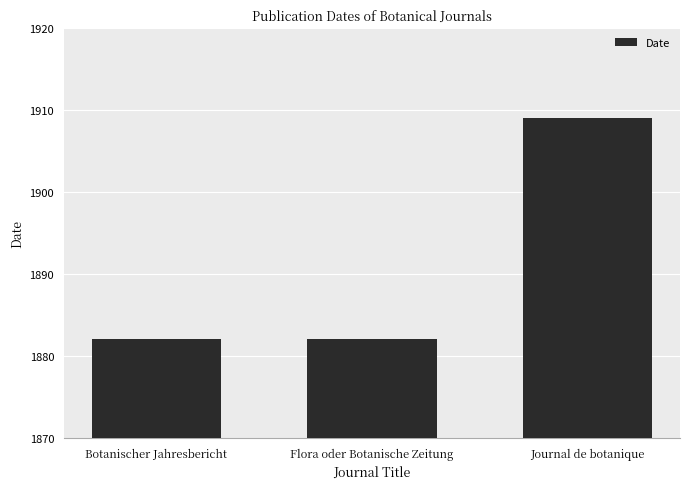

What is the approximate value at Botanischer Jahresbericht?

1882